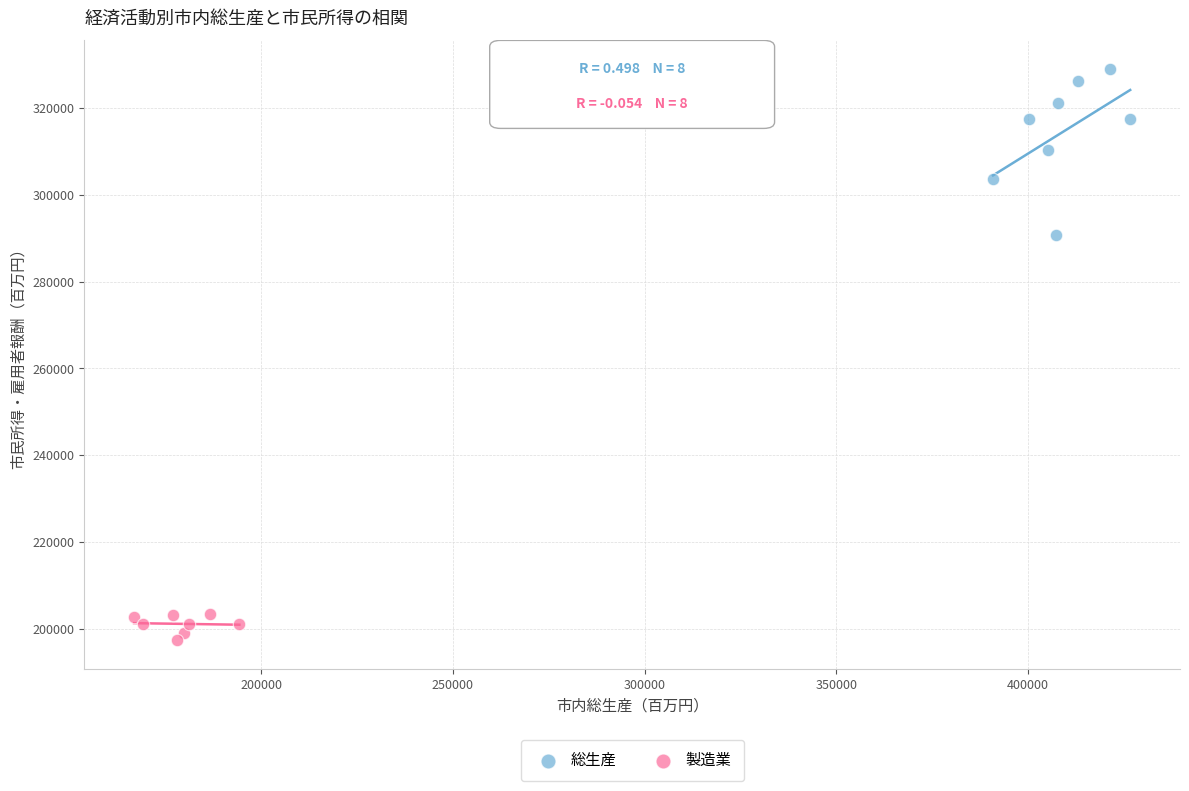

Which series contains the lowest Y value?

製造業